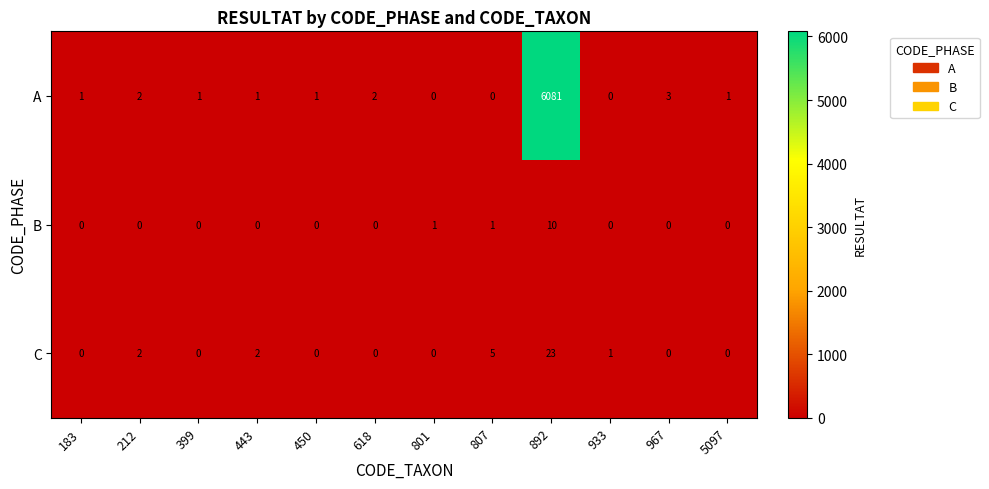

How many distinct data groups are displayed?

3